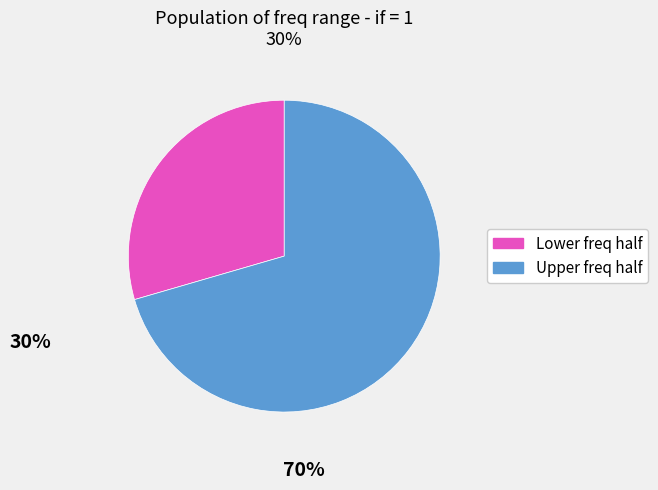

Is there a majority slice in this chart?

Yes